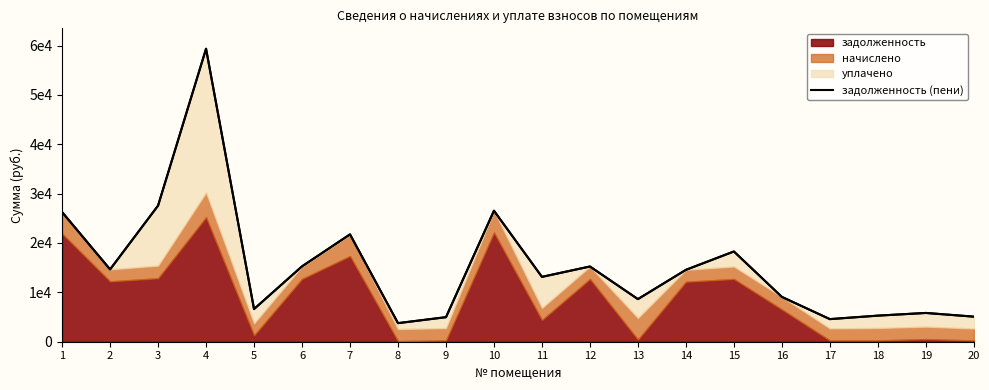

What is the difference between the second highest and second lowest values?

22992.4